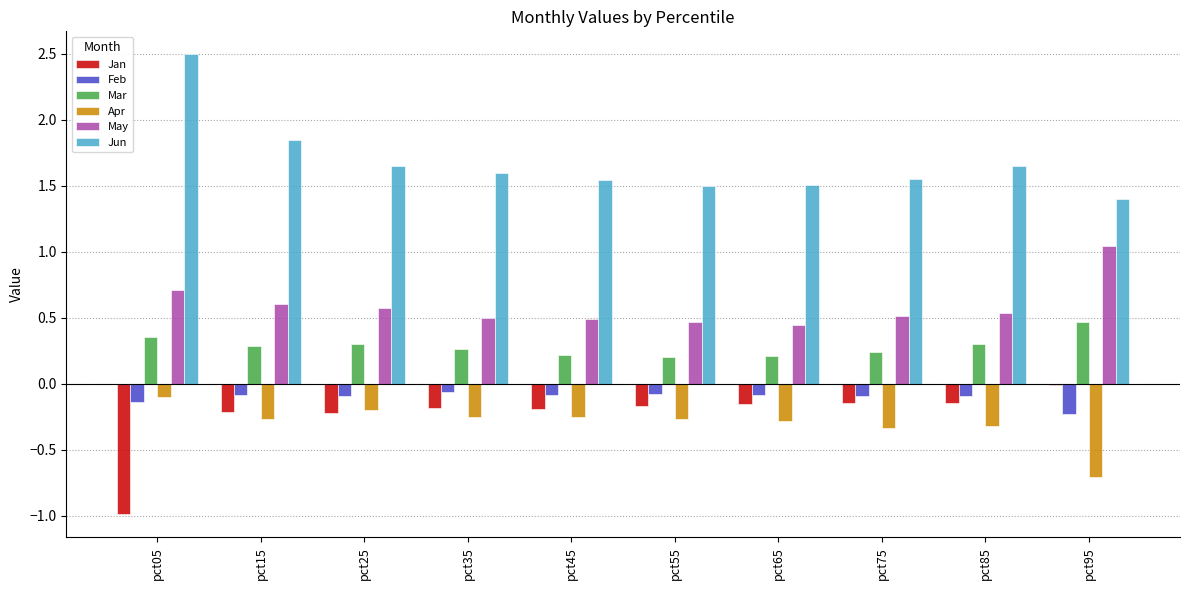

What is the sum of the Jun values at pct45 and pct75?

3.1